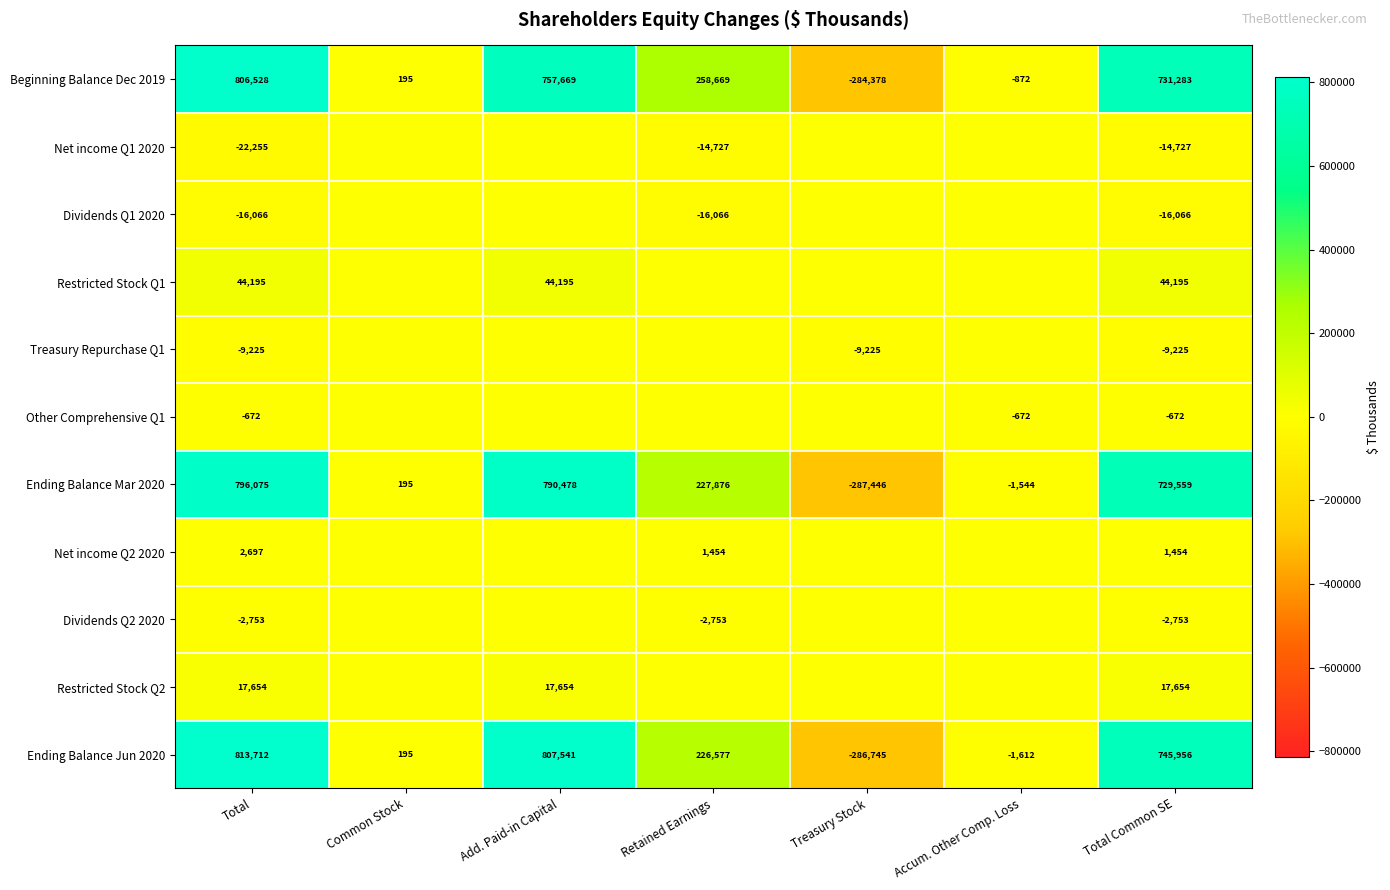

What is the spread (max minus min) of values at Total?

835967